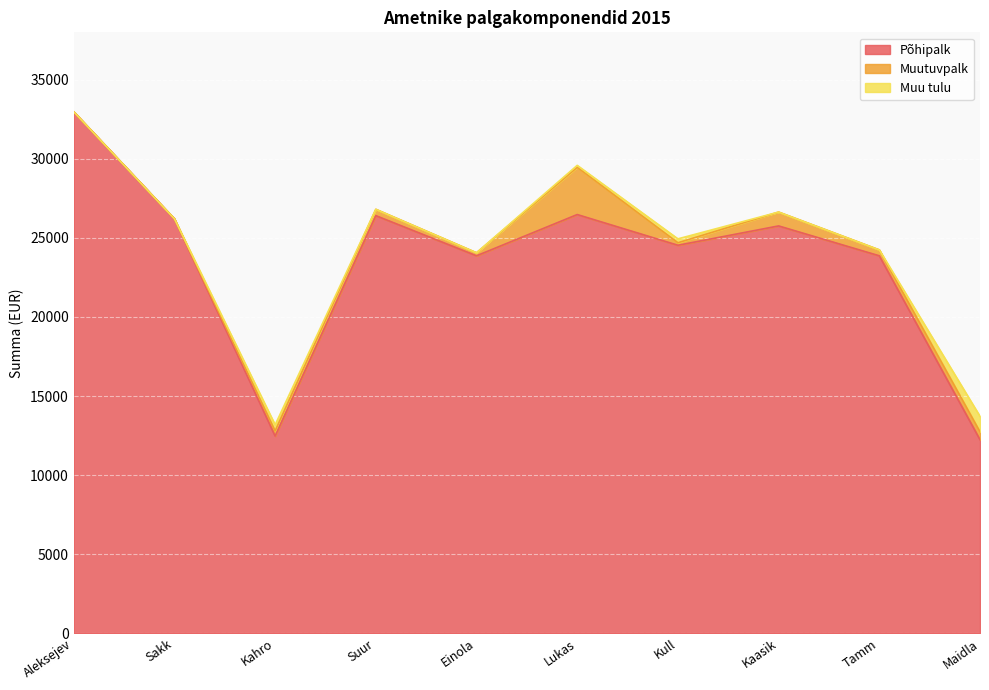

The value of Muu tulu at Sakk is 0.0. True or false?

True